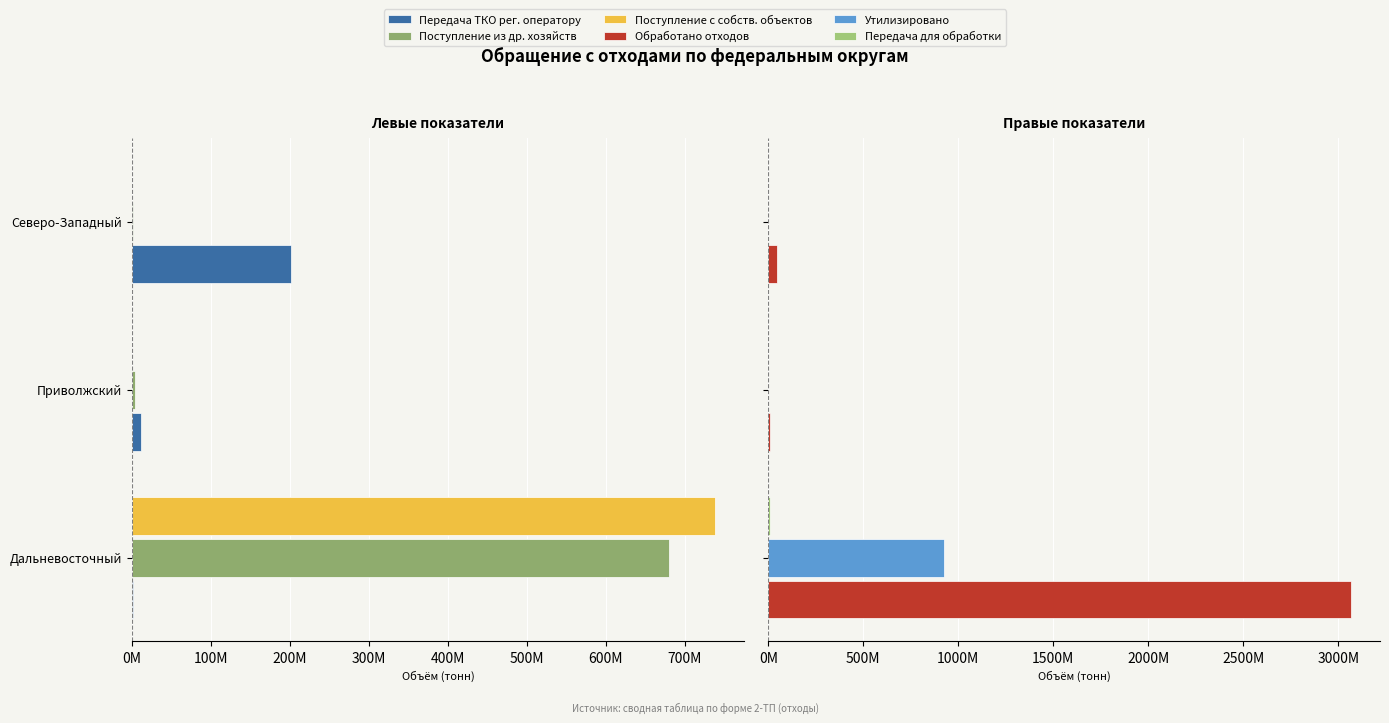

Reading right to left, extract all data points from this chart.

Передача ТКО рег. оператору (col_17): -201502998.4	-10755443.5	-888963.4
Поступление из др. хозяйств (col_5): -551669.2	-3729776.0	-680797094.0
Поступление с собств. объектов (col_8): -443.4	-112682.6	-738166024.2
Обработано отходов (col_12): 47175076.0	9228525.9	3065697816.5
Утилизировано (col_13): 138752.5	847645.9	922318029.1
Передача для обработки (col_19): 36882.3	116102.2	9650273.5